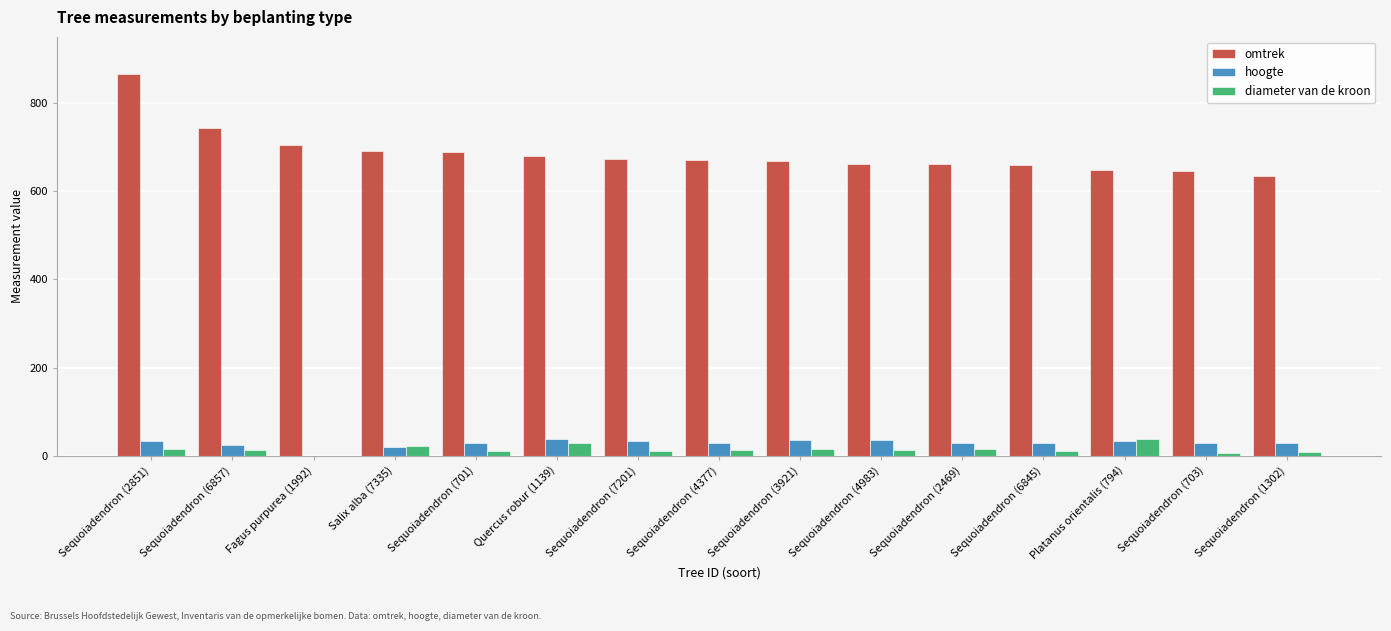

True or false: diameter van de kroon has a value of 38 at Platanus orientalis (794).

True